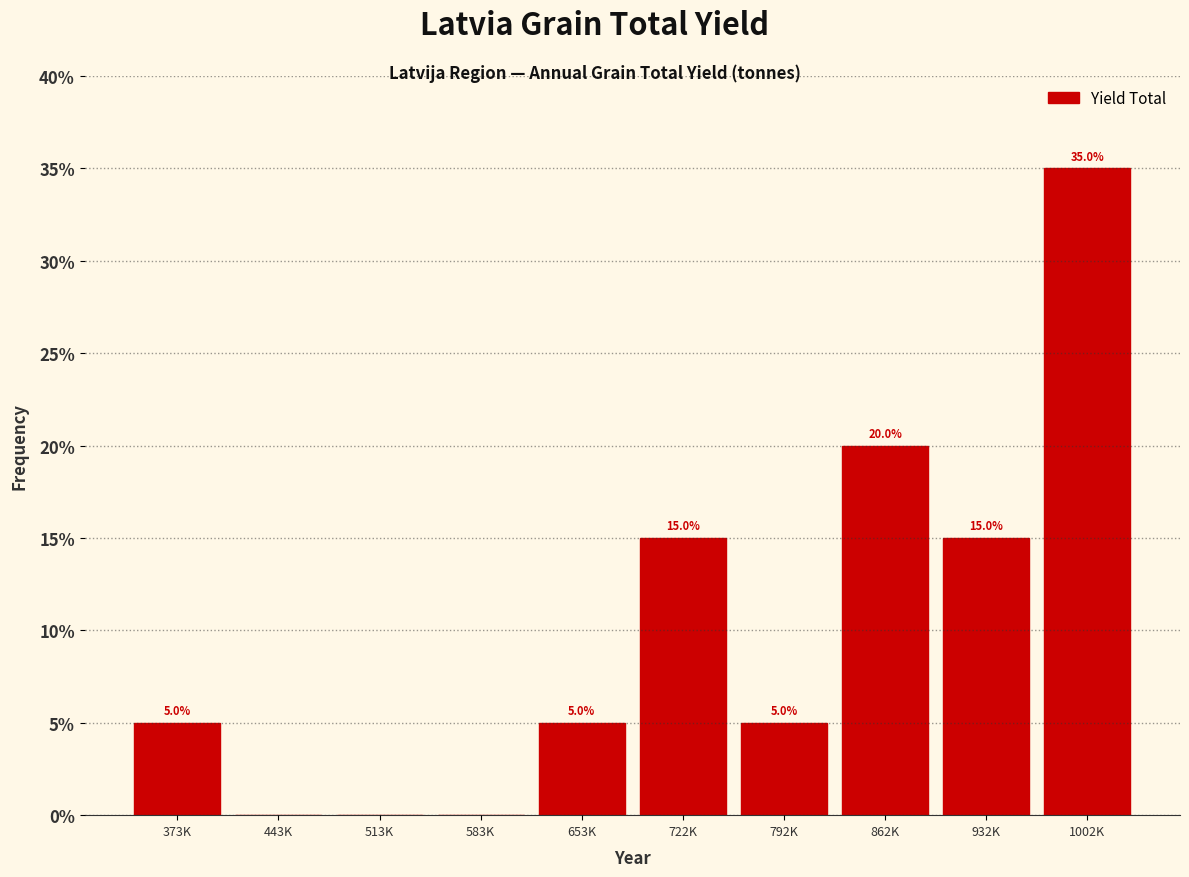

Reading left to right, transcribe all the data shown in this chart.

373K=5	443K=0	513K=0	583K=0	653K=5	722K=15	792K=5	862K=20	932K=15	1002K=35